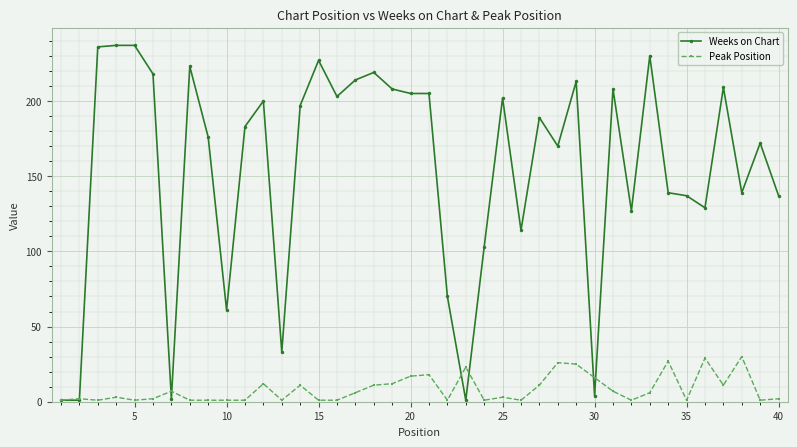

What is the maximum value for Peak Position?

30